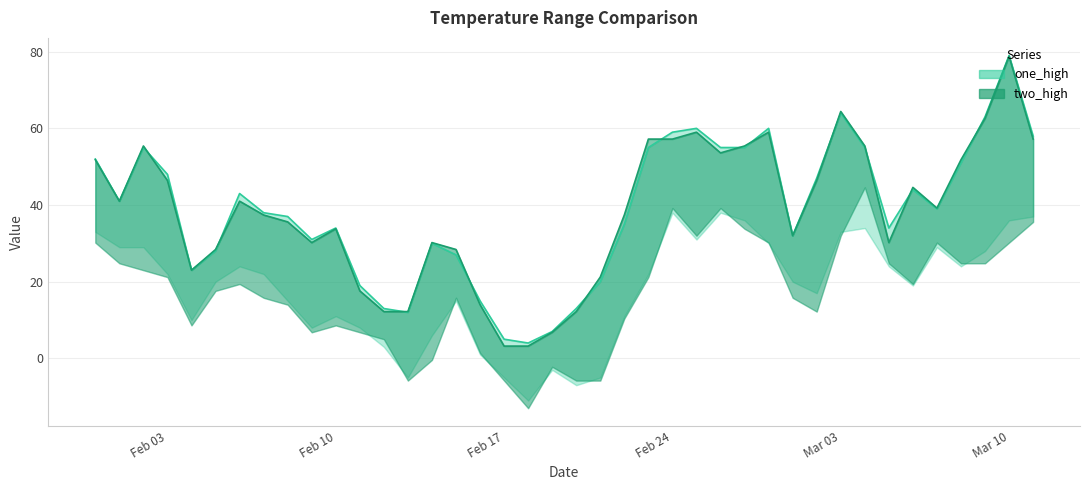

In one_high, how many points are lower than both neighbors (excluding endpoints)?

8